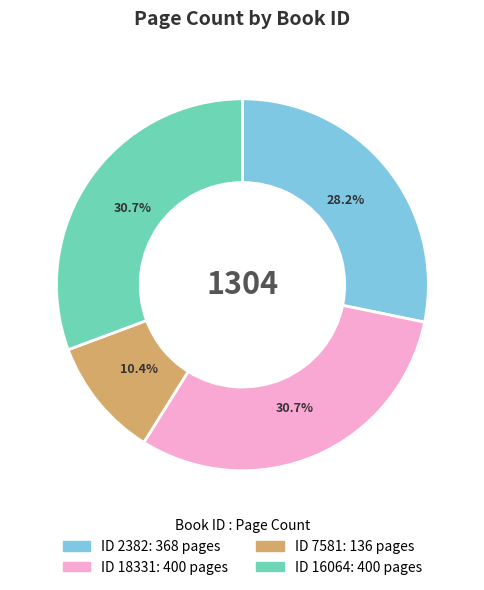

To the nearest percent, what is the difference between the largest and smallest slice percentages?

20%